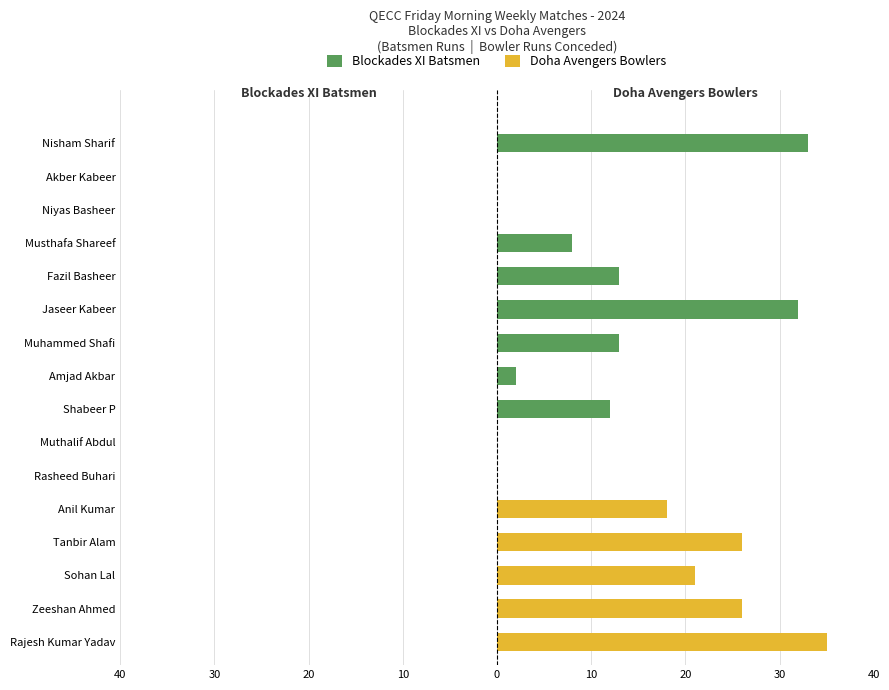

Which series changed the most between Sohan Lal and Shabeer P?

Doha Avengers Bowlers